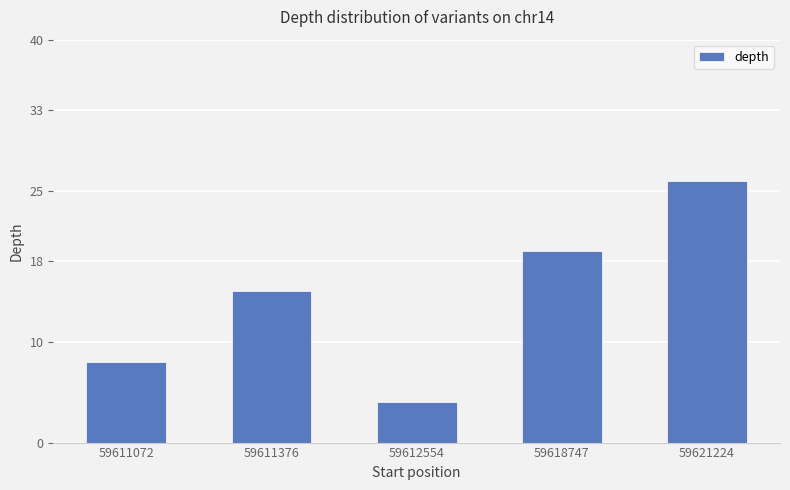

What is the minimum value shown in the chart?

4